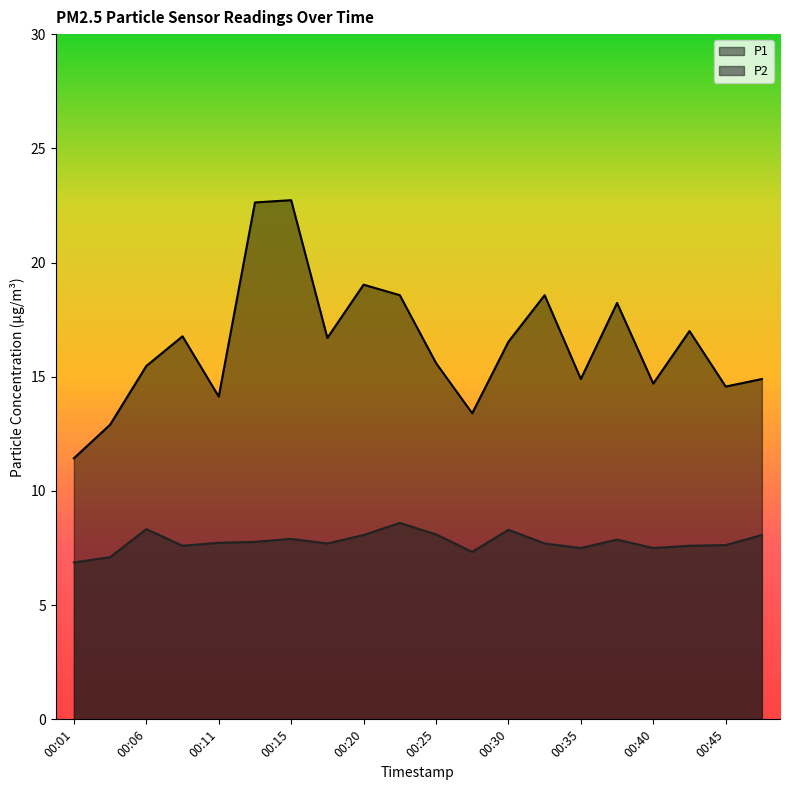

What is the value of the P1 point at the 11th from the left?

15.6